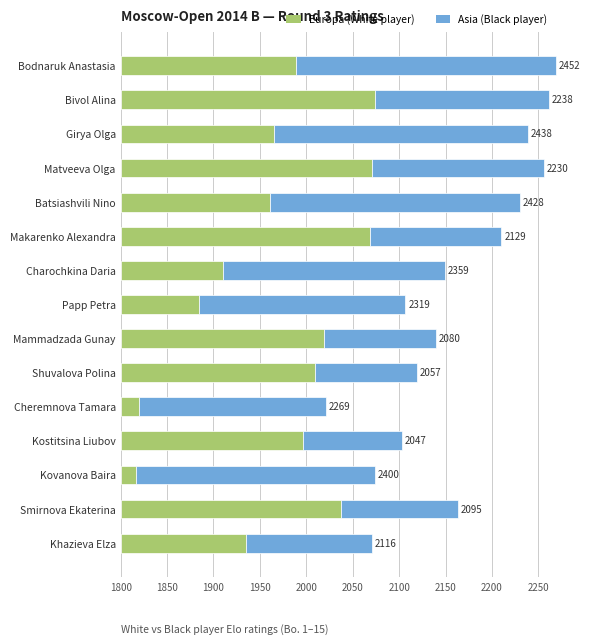

Reading right to left, what are all the values shown in this chart?

Europa: 13.5	23.7	1.7	19.7	2.0	20.9	21.9	8.4	11.0	26.9	16.1	27.1	16.5	27.4	18.9
Asia: 13.5	12.6	25.7	10.6	20.1	11.0	12.0	22.2	24.0	14.1	26.9	18.4	27.3	18.8	27.9